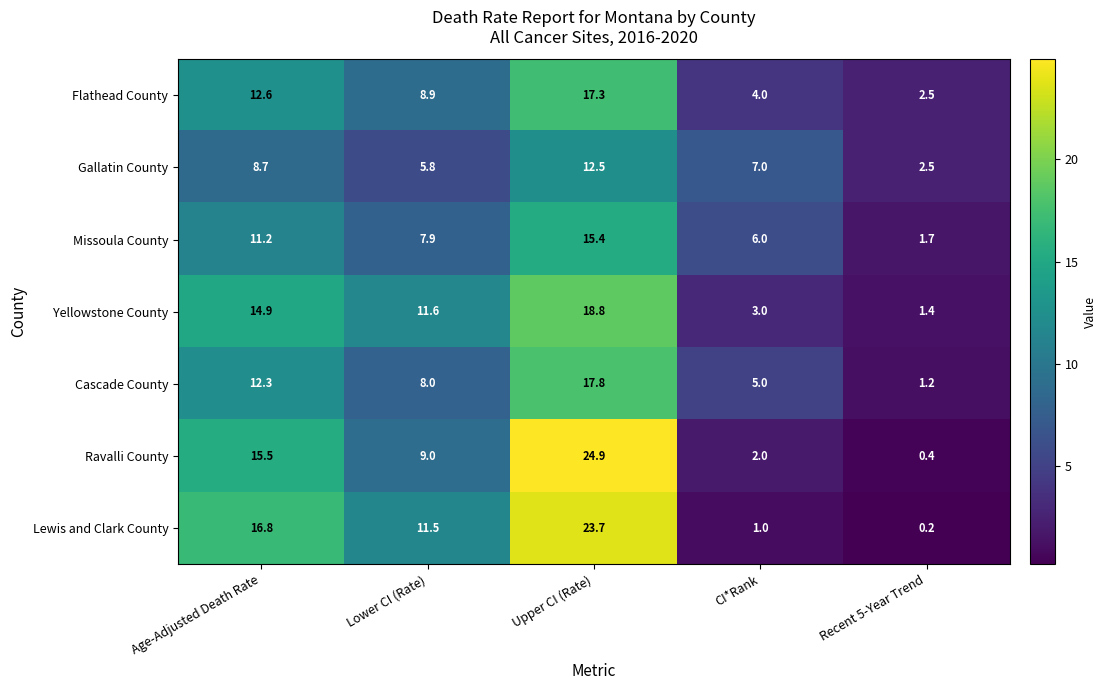

At how many categories does at least one series exceed 10?

3